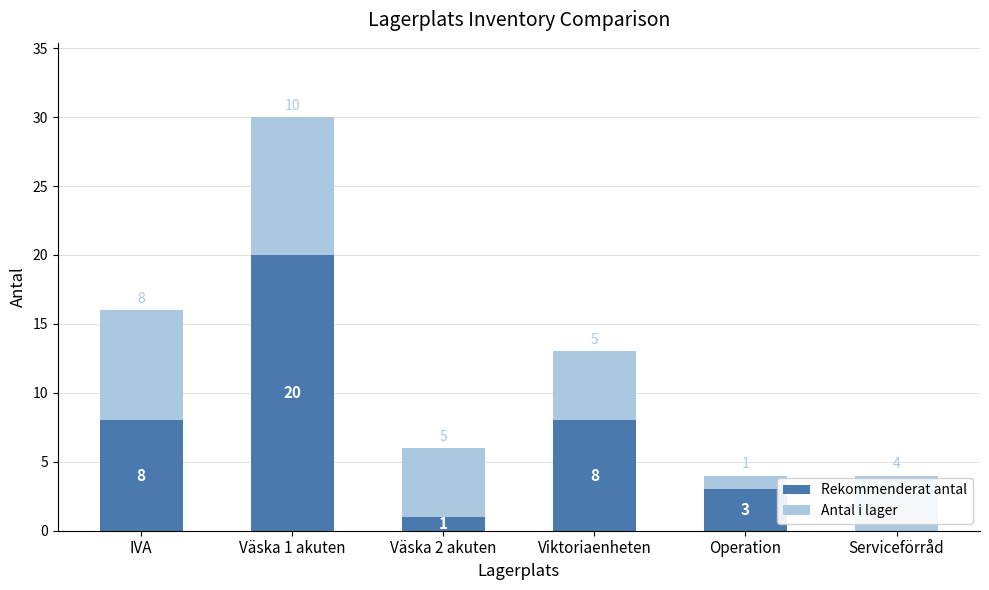

What is the sum of the Rekommenderat antal values at Serviceförråd and IVA?

8